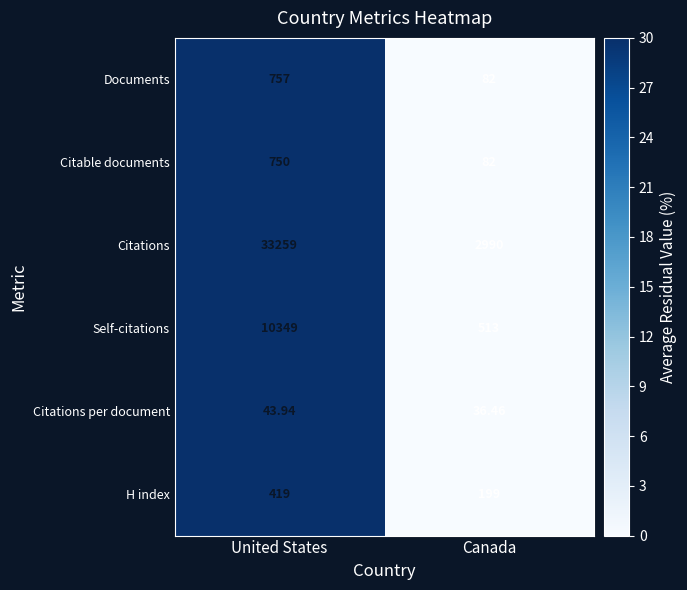

At which category is the sum across all series the highest?

United States